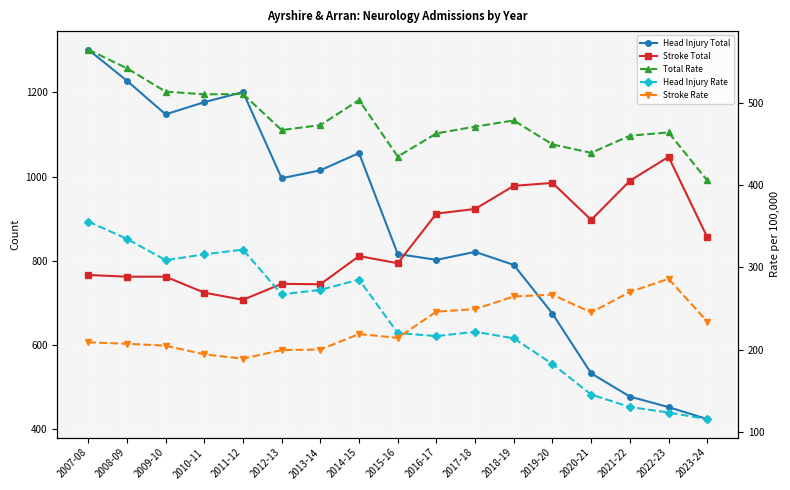

In Stroke Total, how many points are lower than both neighbors (excluding endpoints)?

4